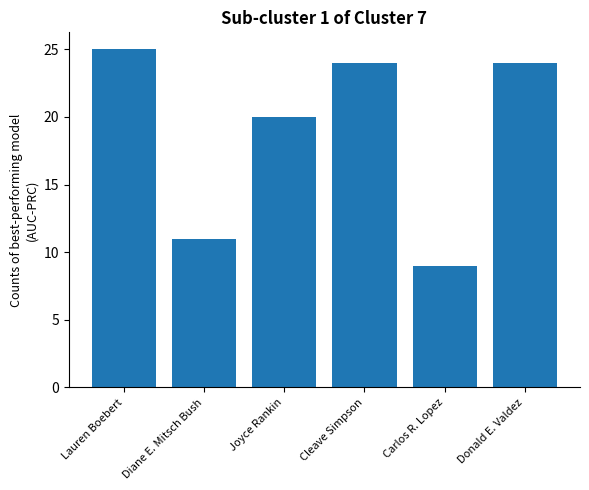

Reading left to right, extract all data points from this chart.

Lauren Boebert=25	Diane E. Mitsch Bush=11	Joyce Rankin=20	Cleave Simpson=24	Carlos R. Lopez=9	Donald E. Valdez=24